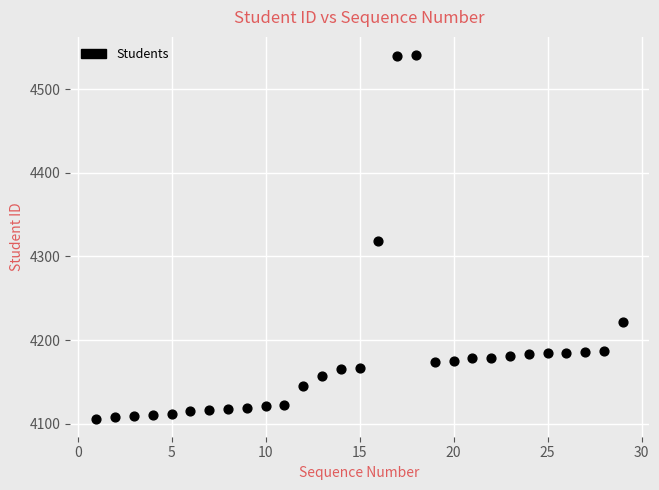

What is the range of Y values (max minus min)?

435